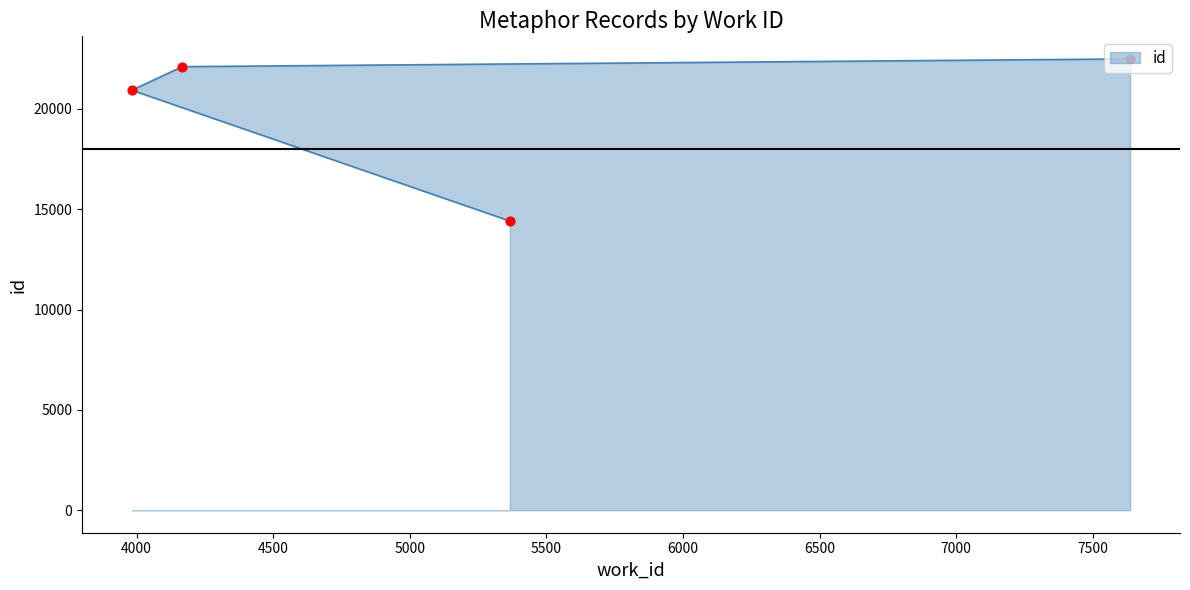

What is the ratio of the value at 7636 to the value at 3983?

1.1